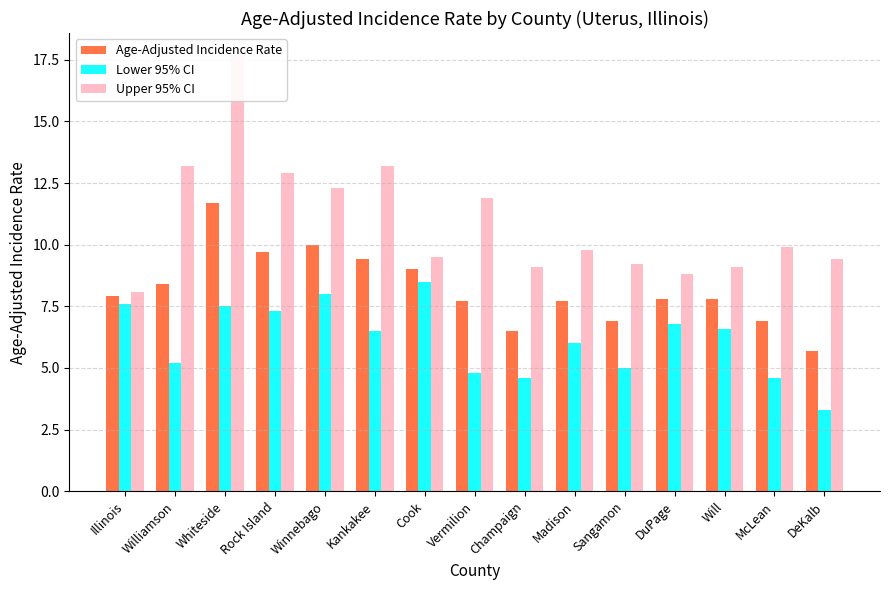

List the series in order of their peak value, highest first.

Upper 95% CI, Age-Adjusted Incidence Rate, Lower 95% CI